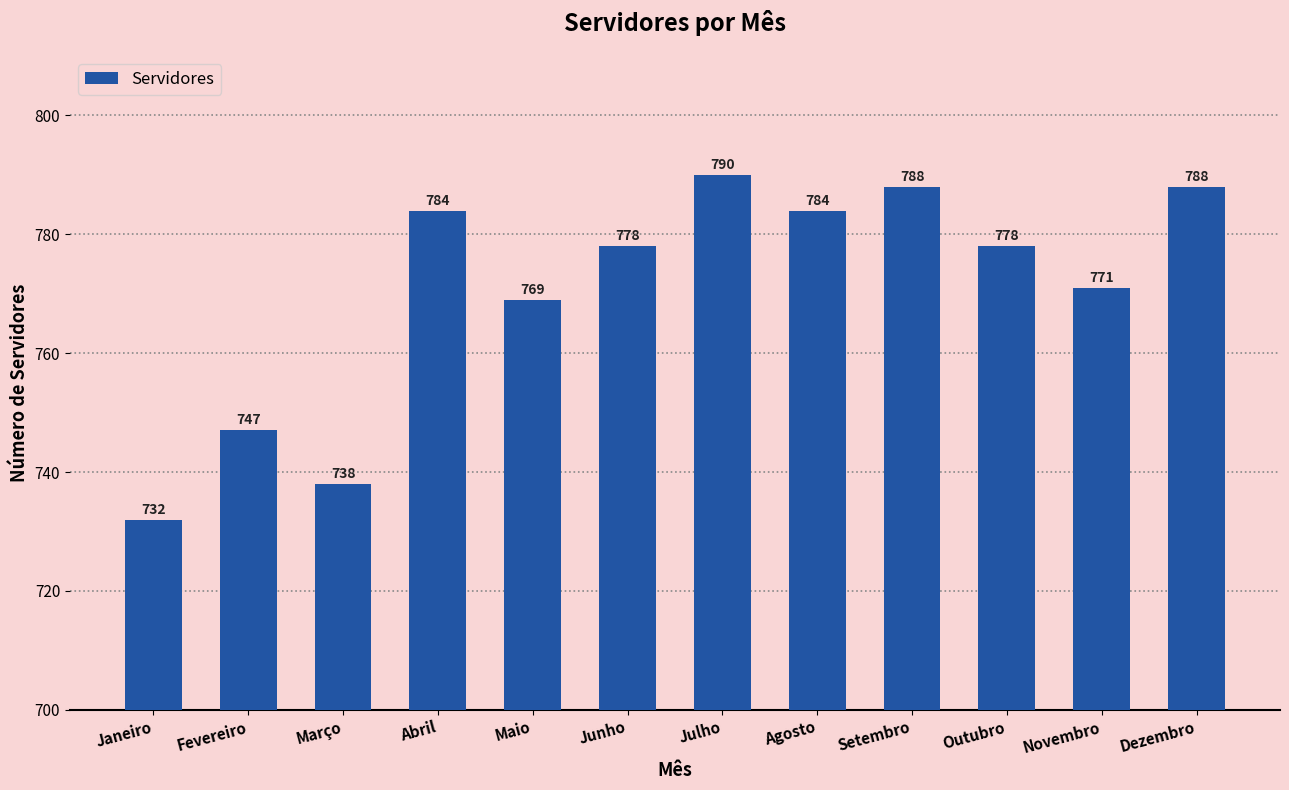

What is the label of the 5th bar from the right?

Agosto